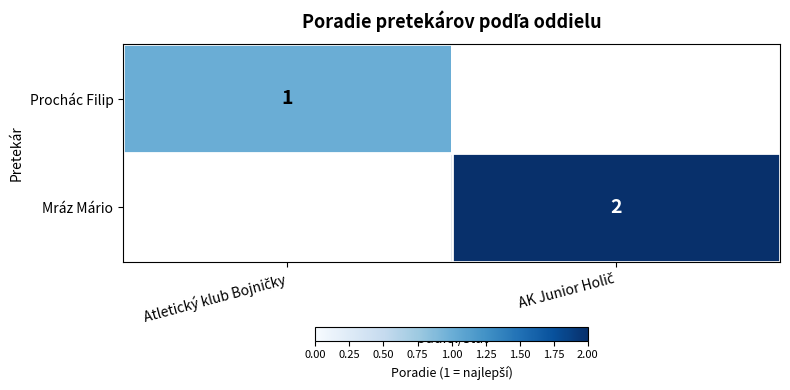

The value of Prochác Filip at Atletický klub Bojničky is 1.0. True or false?

True